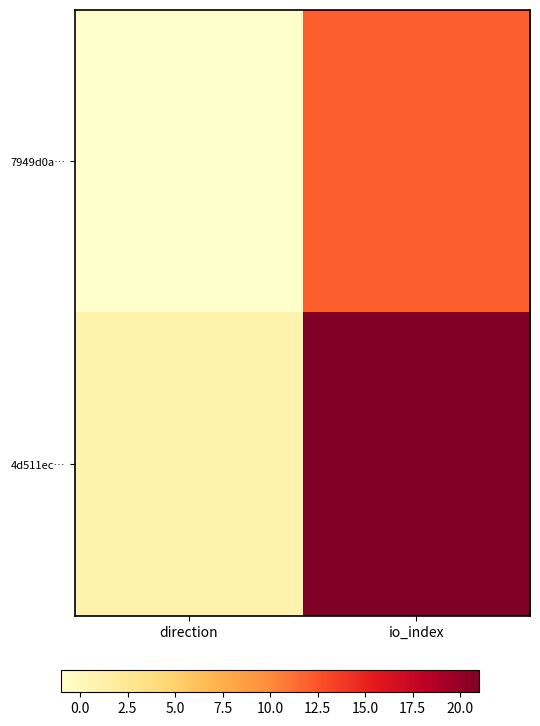

Rank the series at io_index from lowest to highest value.

7949d0a…, 4d511ec…